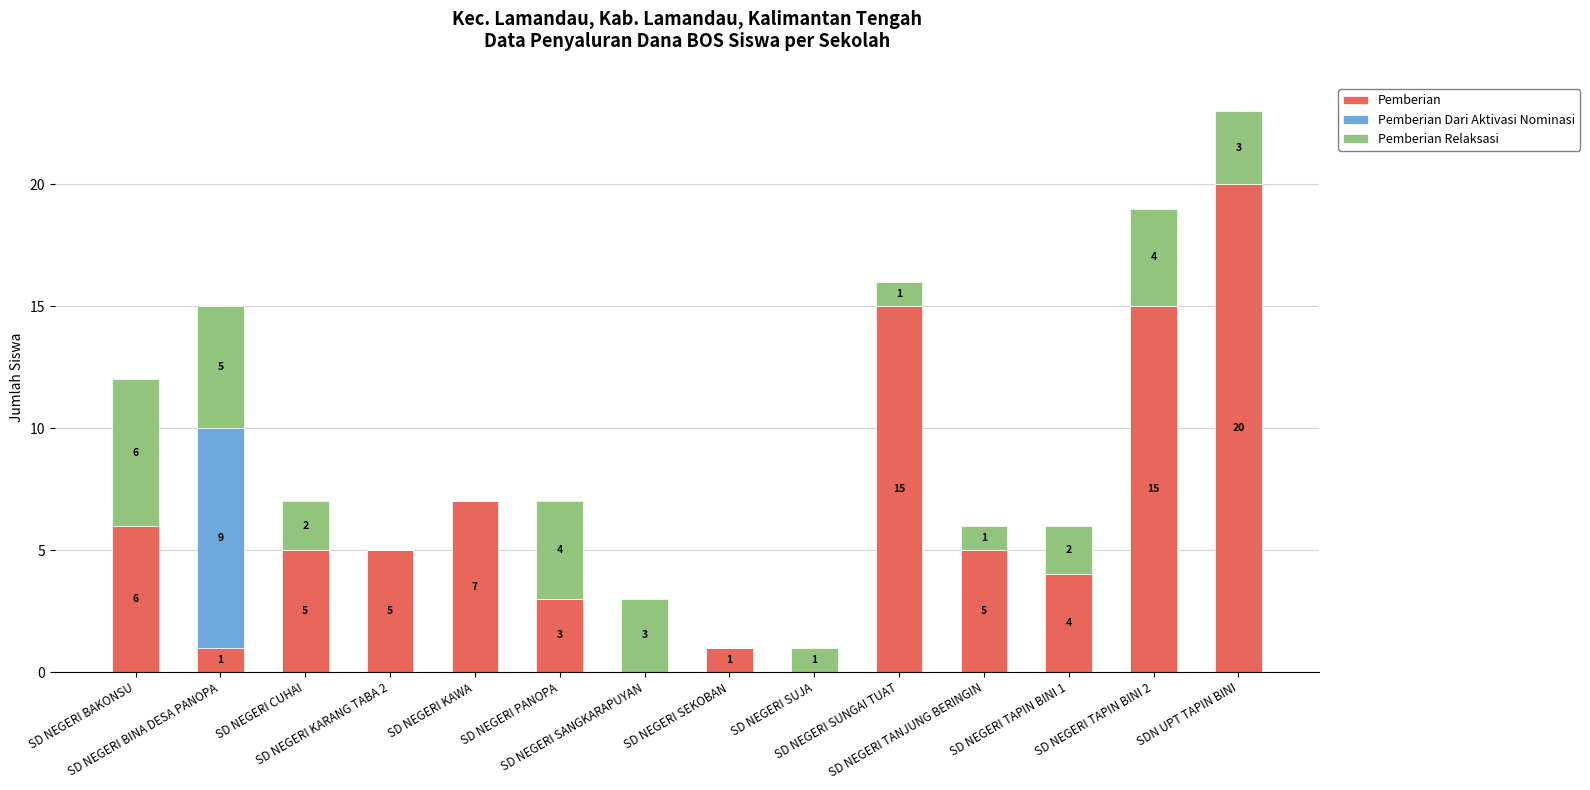

What is the maximum value for Pemberian?

20